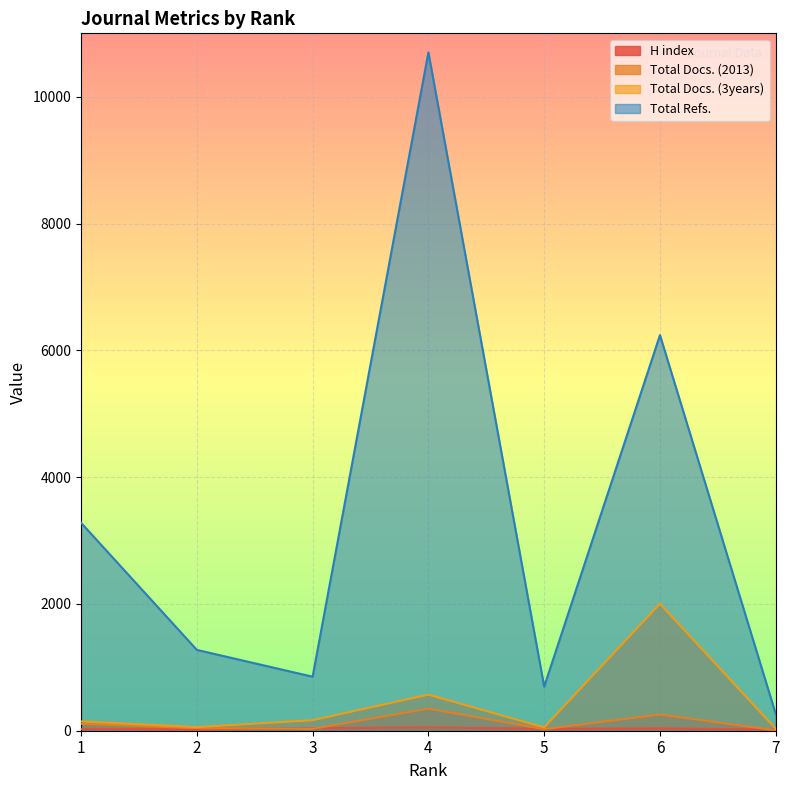

At which category does Total Docs. (2013) reach its first local valley?

3